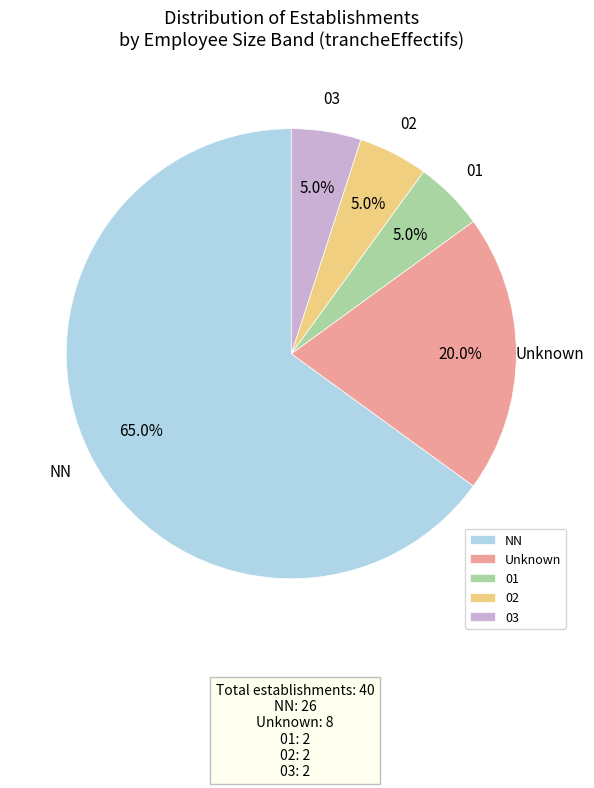

What percentage is the 02 slice, to the nearest percent?

5%